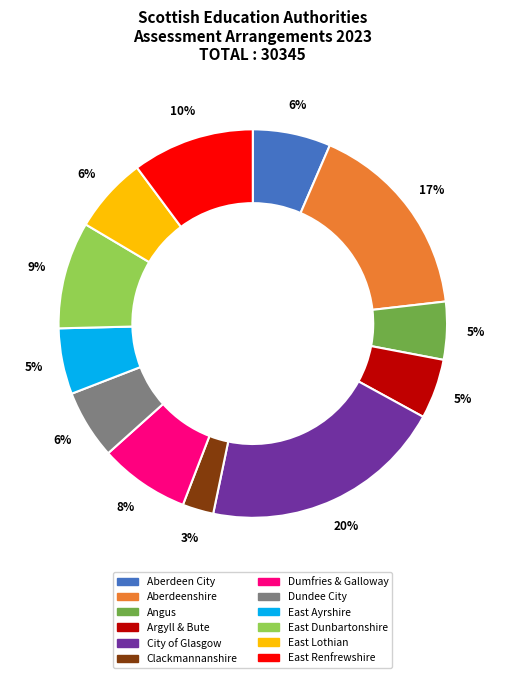

Is the sum of Dundee City and Aberdeen City greater than half?

No